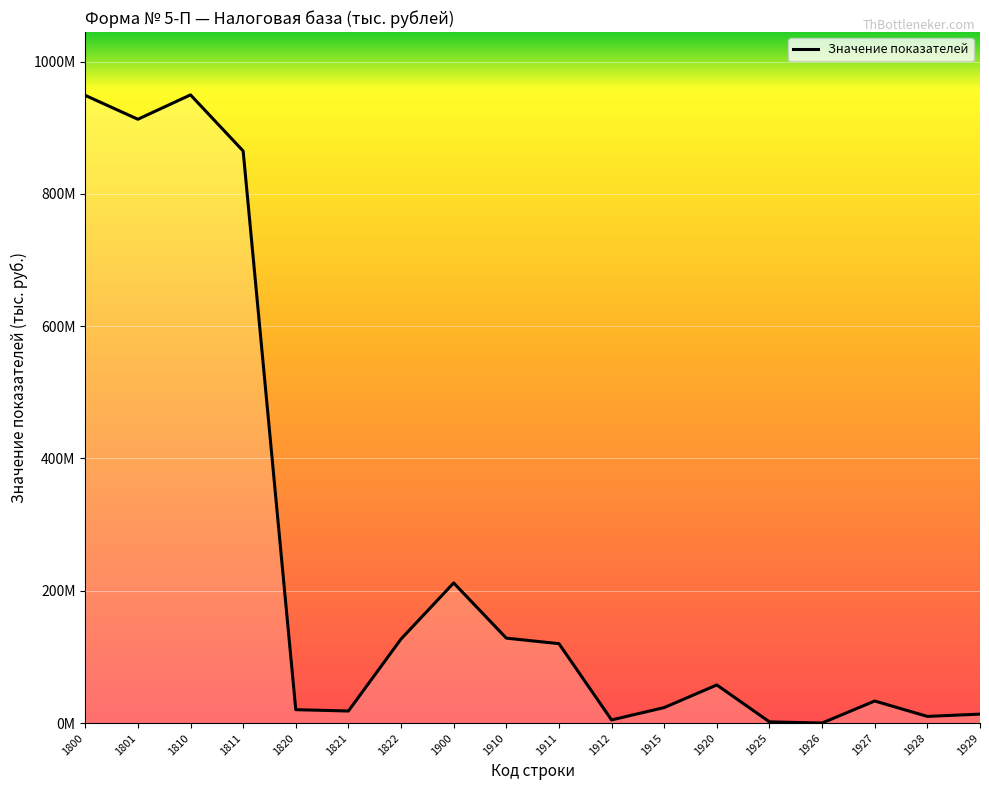

Is this an area chart (filled region under the line)?

Yes